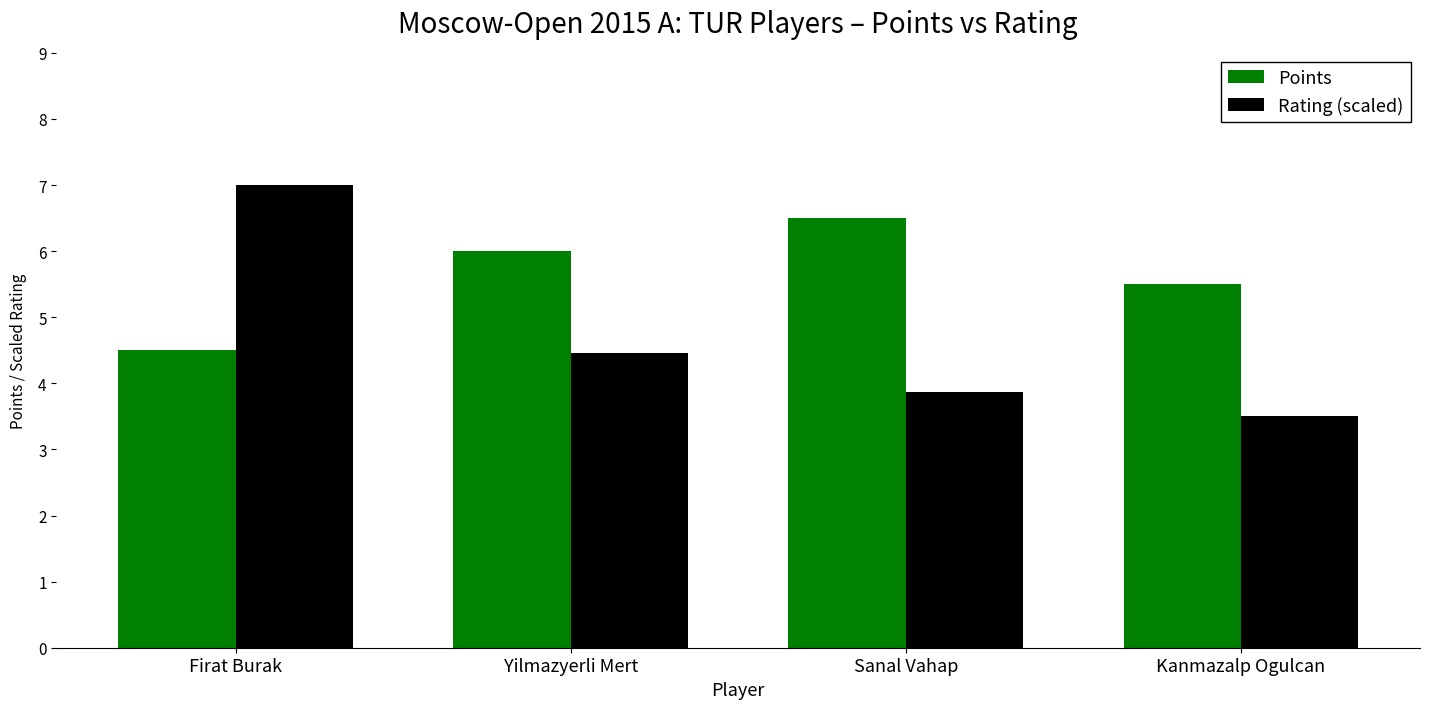

What is the minimum value shown in the chart?

3.5